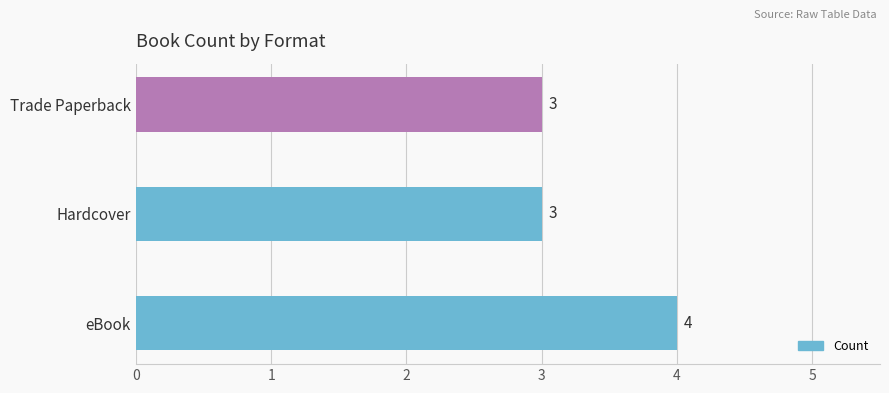

Count the values in the range 3 to 4.

3